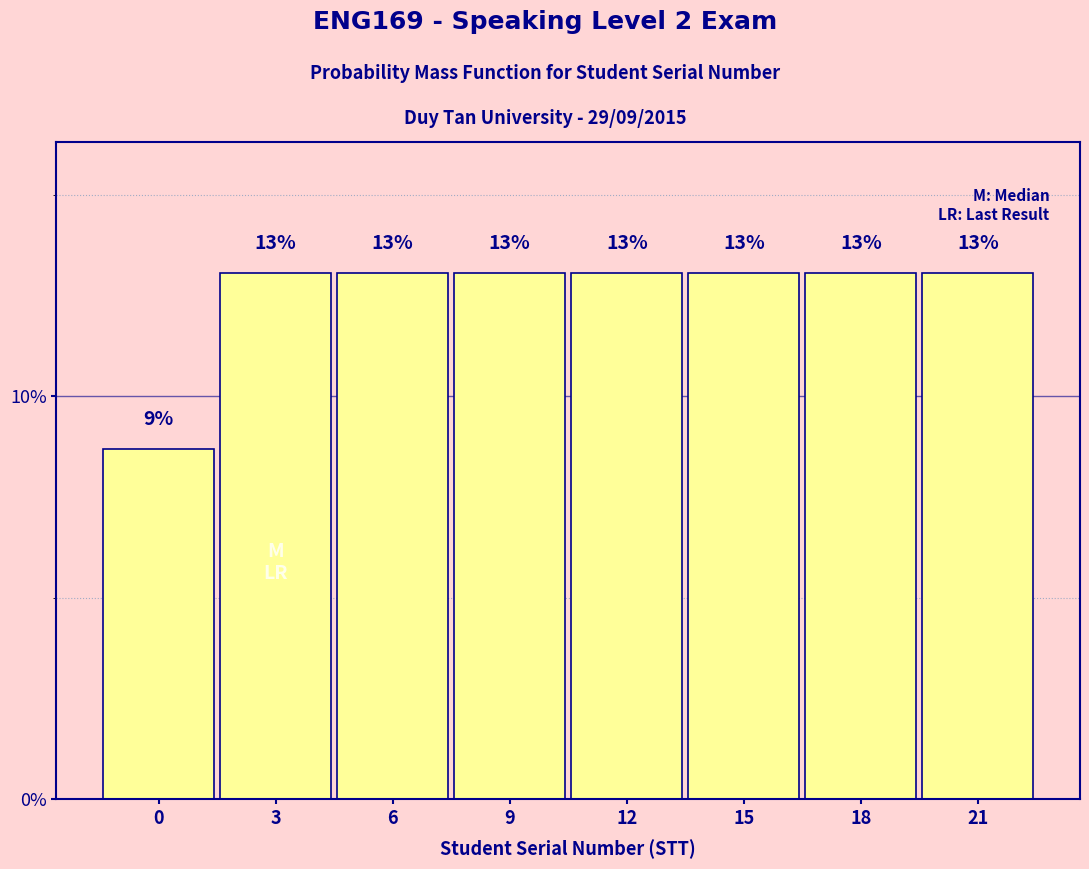

What is the approximate value at 15?

13.0